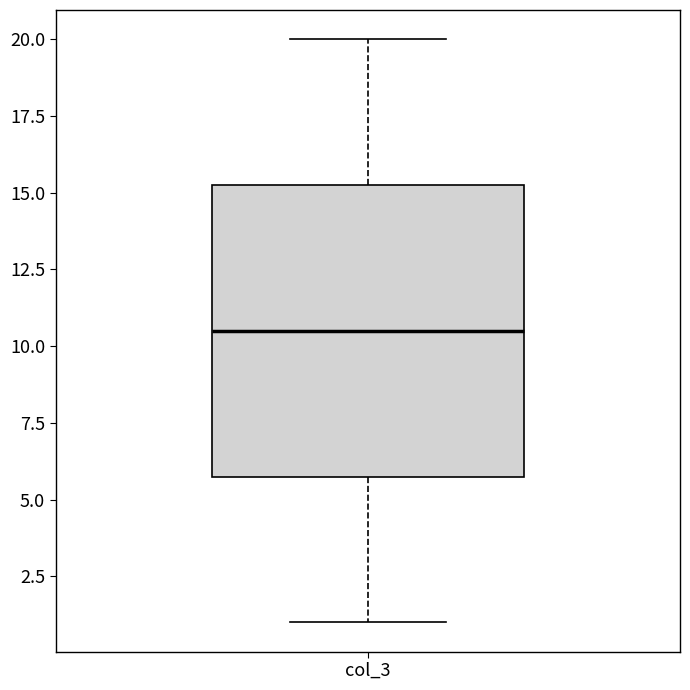

Transcribe this box plot: give where the median line is, the range the box spans, and where the two whiskers end, as read against the y-axis. The values are not printed on the chart, so give them approximately, as read against the axis.

median 10.5, box 6.0 to 15.5, whiskers 1.0 to 20.0